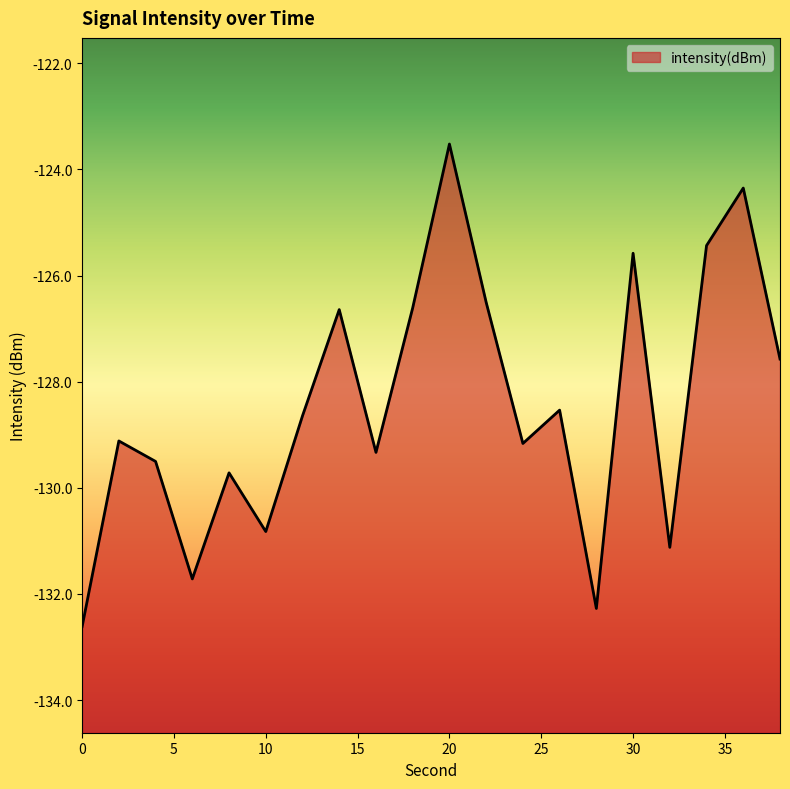

What is the sum of the values at 2 and 36?

-253.5